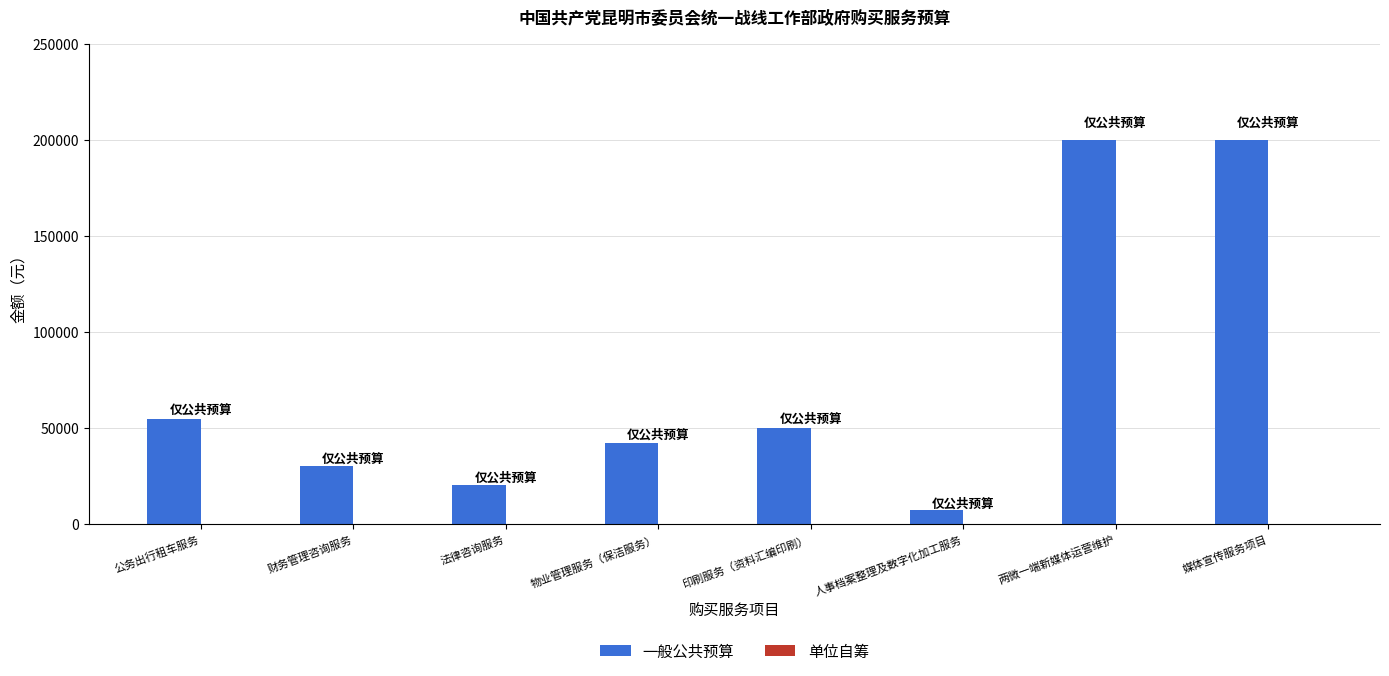

What is the maximum value shown in the chart?

200000